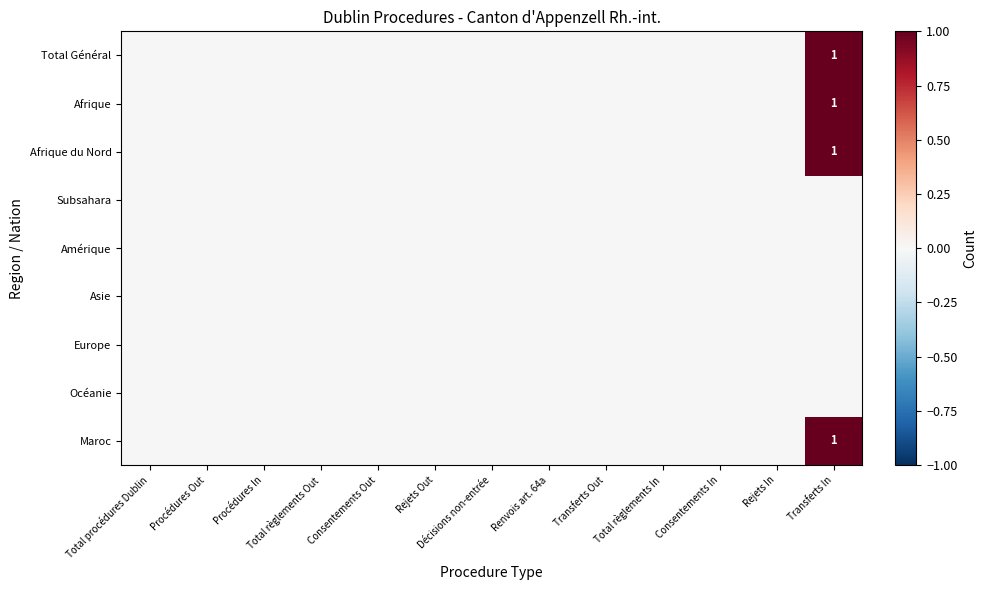

What is the difference between the maximum and minimum values in the Maroc series?

1